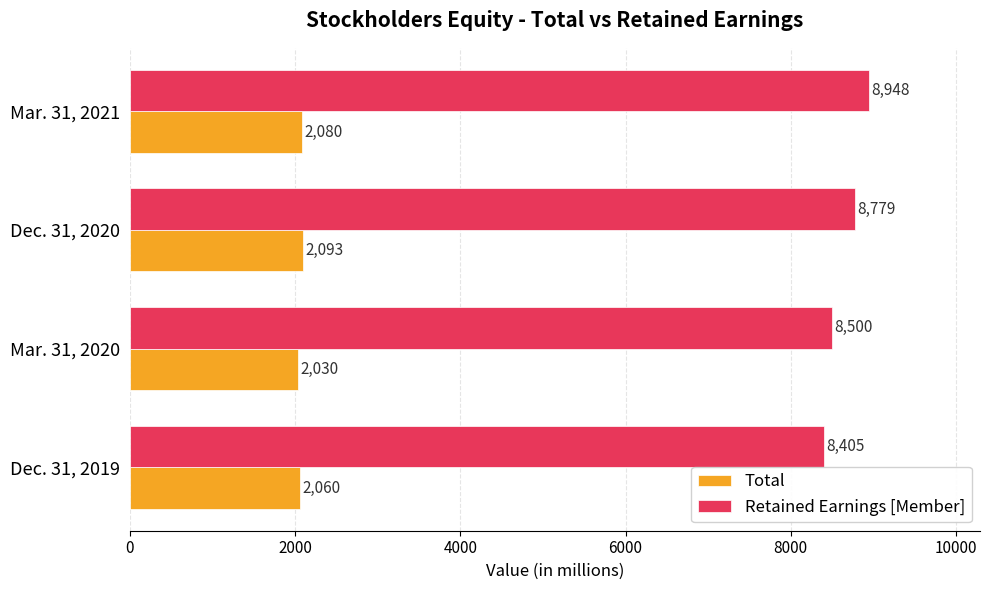

Between Mar. 31, 2020 and Mar. 31, 2021, which series saw the biggest shift?

Retained Earnings [Member]